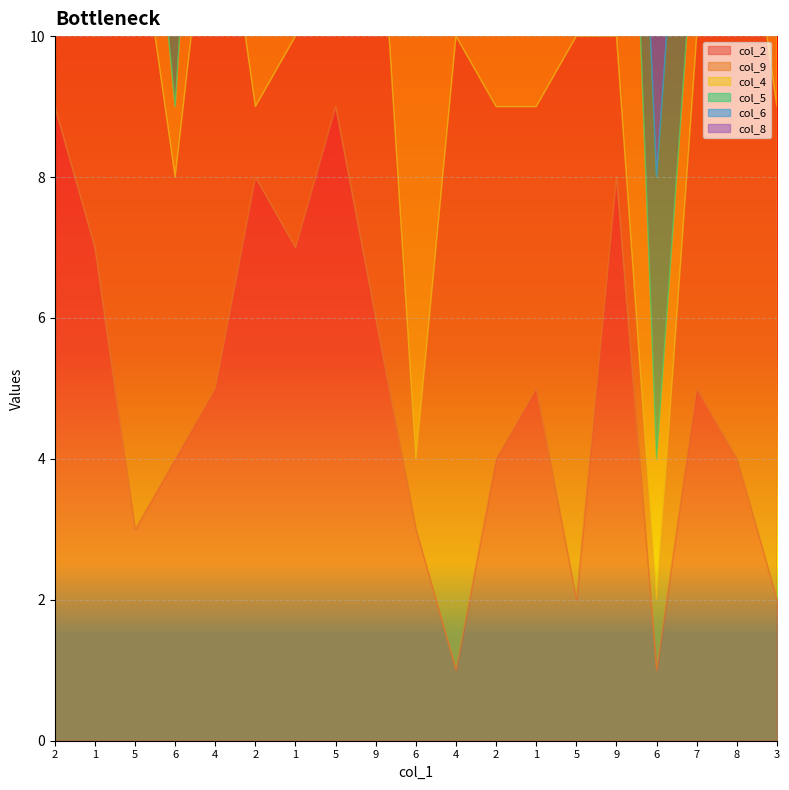

Is the value of col_2 at 6 greater than the value of col_8 at 6?

No